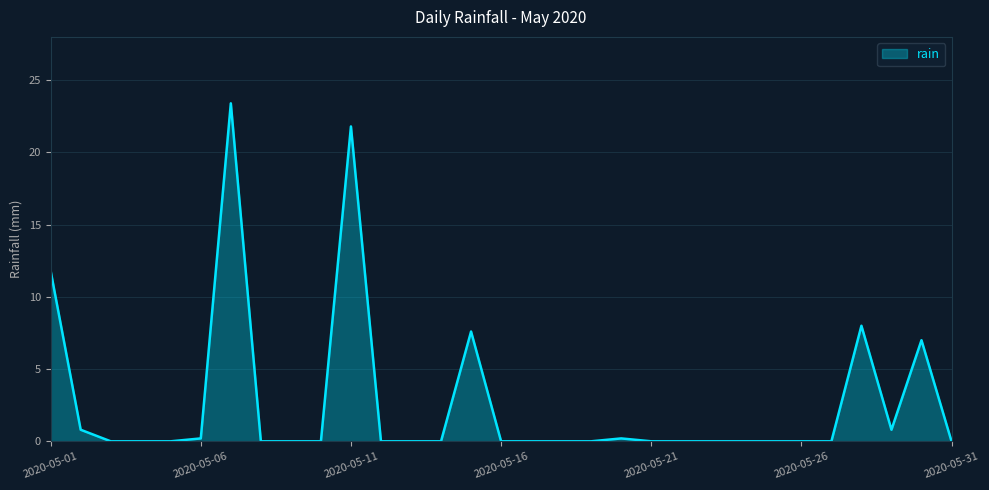

What is the maximum value shown in the chart?

23.4